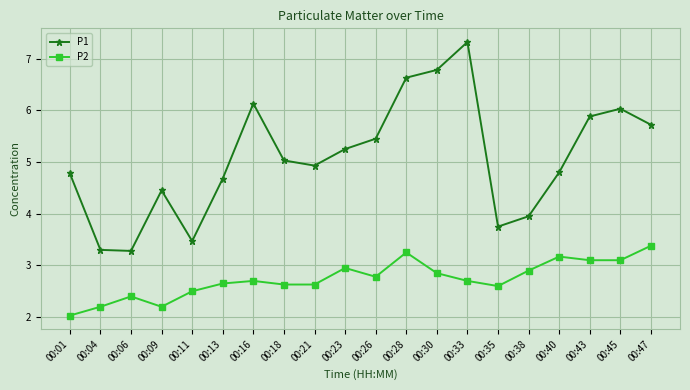

Rank the series by their maximum value, from highest to lowest.

P1, P2